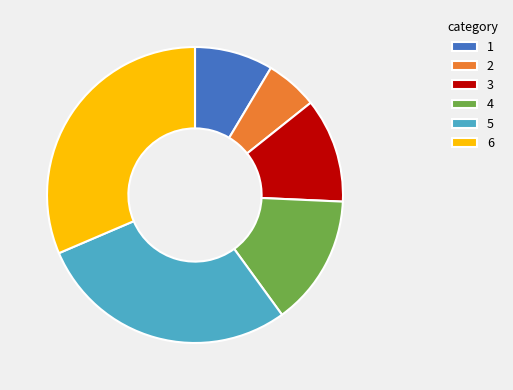

Do 5 and 1 together represent more than half of the pie?

No